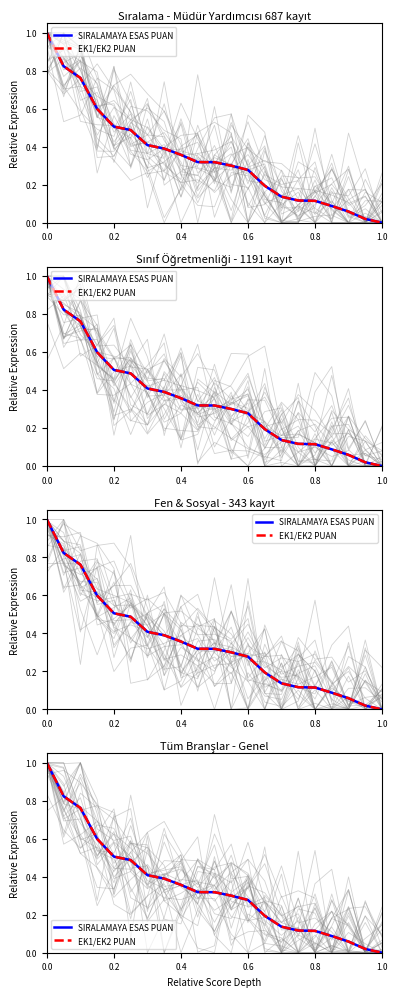

How many lines are shown in the chart?

2